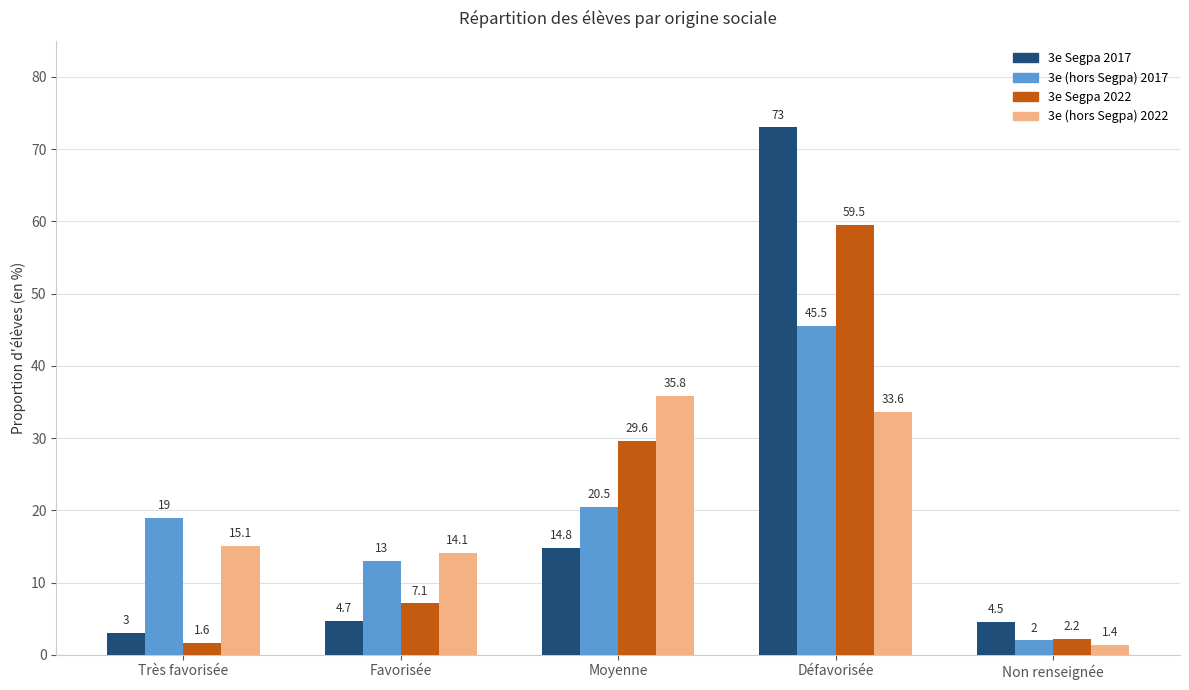

What is the spread (max minus min) of values at Moyenne?

21.0